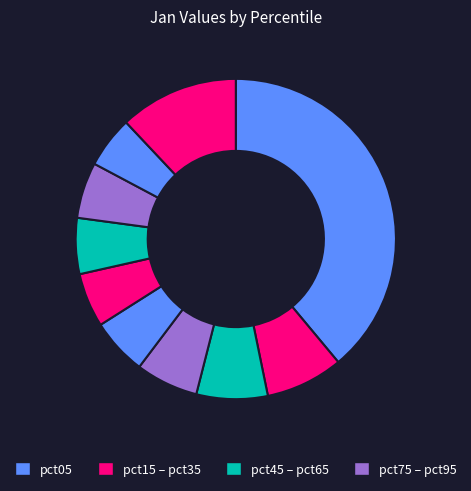

How many segments does this pie chart have?

10